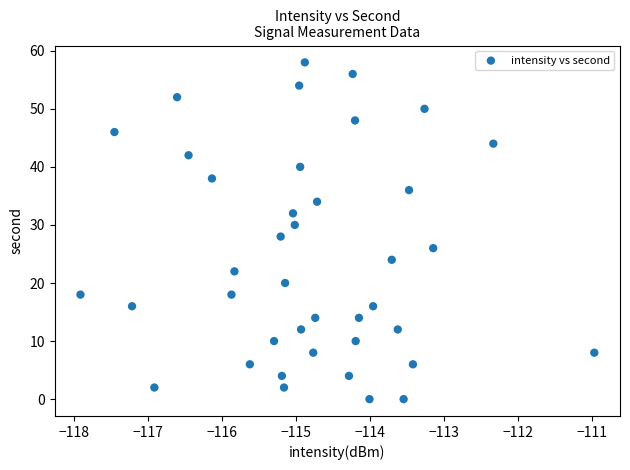

What is the range of Y values (max minus min)?

58